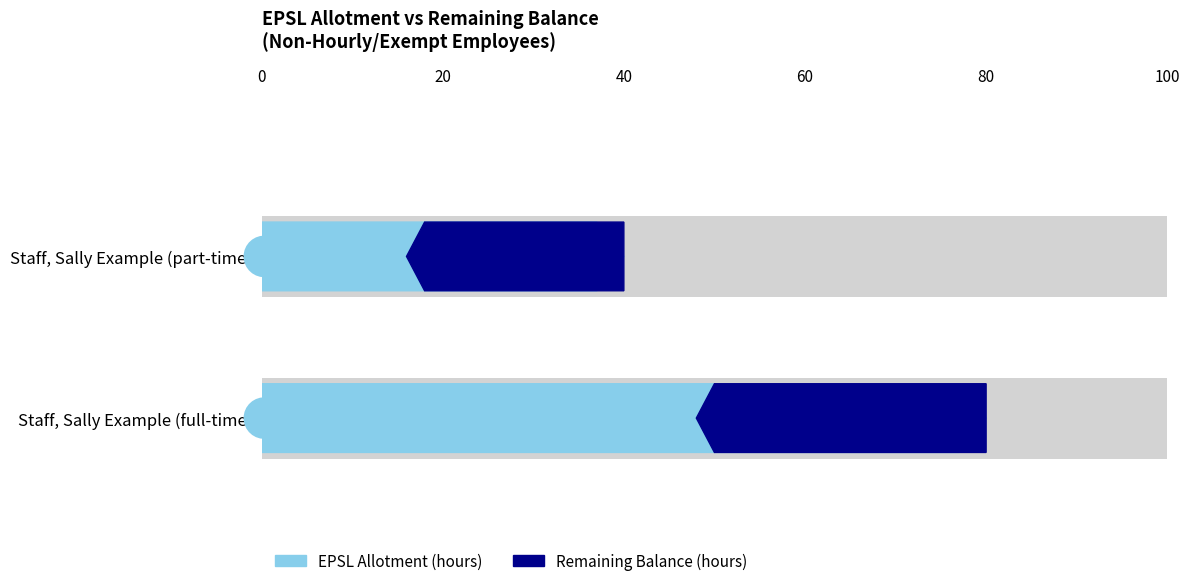

Are the bars horizontal?

Yes